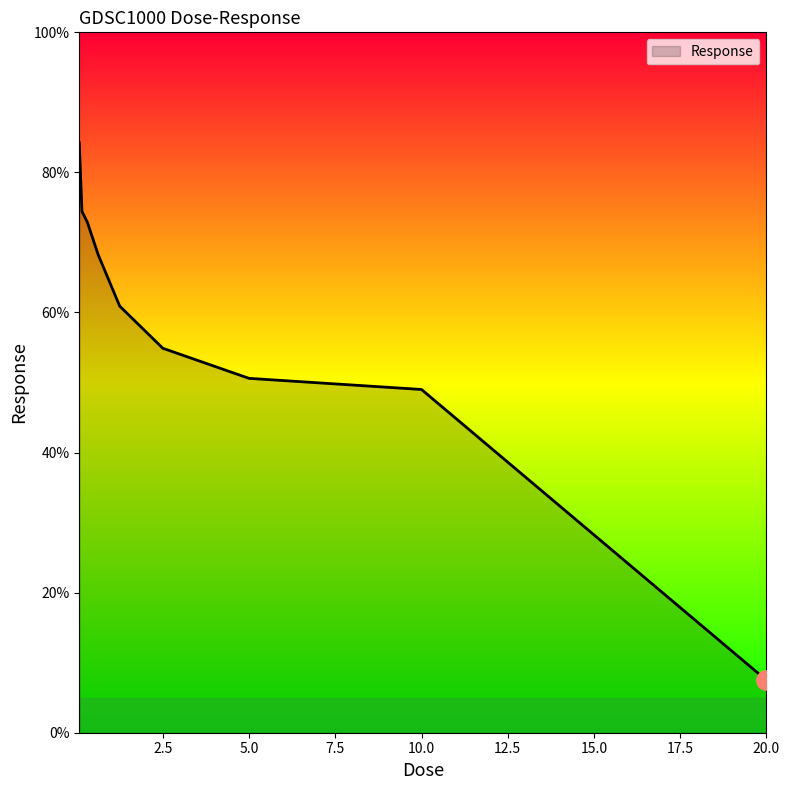

What is the smallest value displayed?

7.5